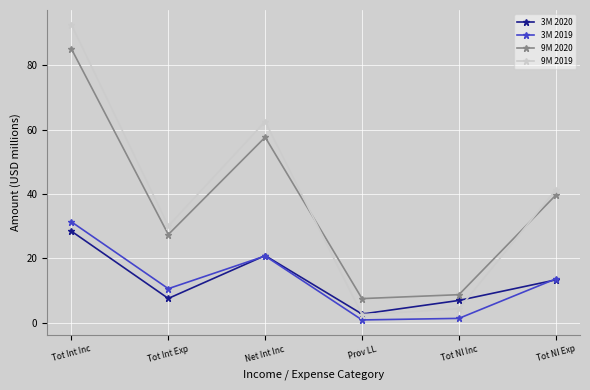

How many values in the 3M 2020 series exceed 13?

3